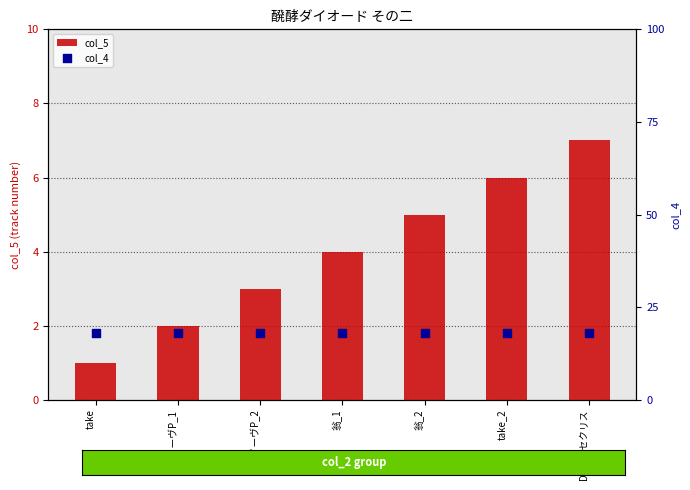

Which series has the largest Y range (max minus min)?

col_5